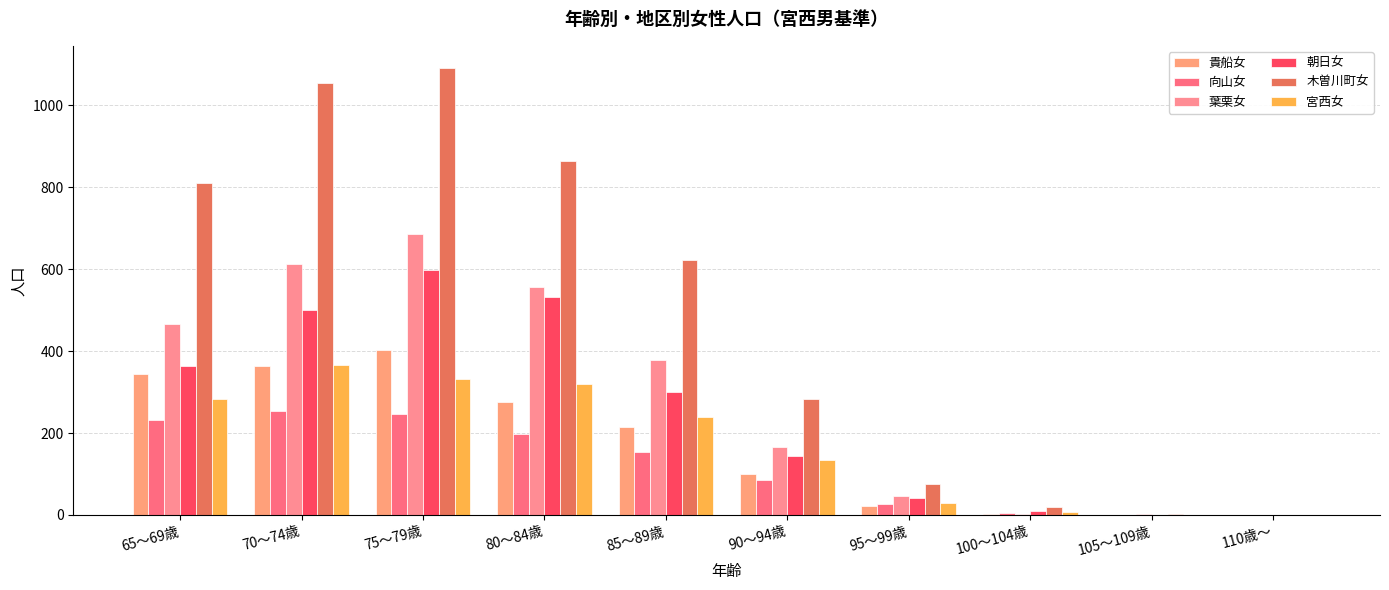

What is the spread (max minus min) of values at 80～84歳?

668